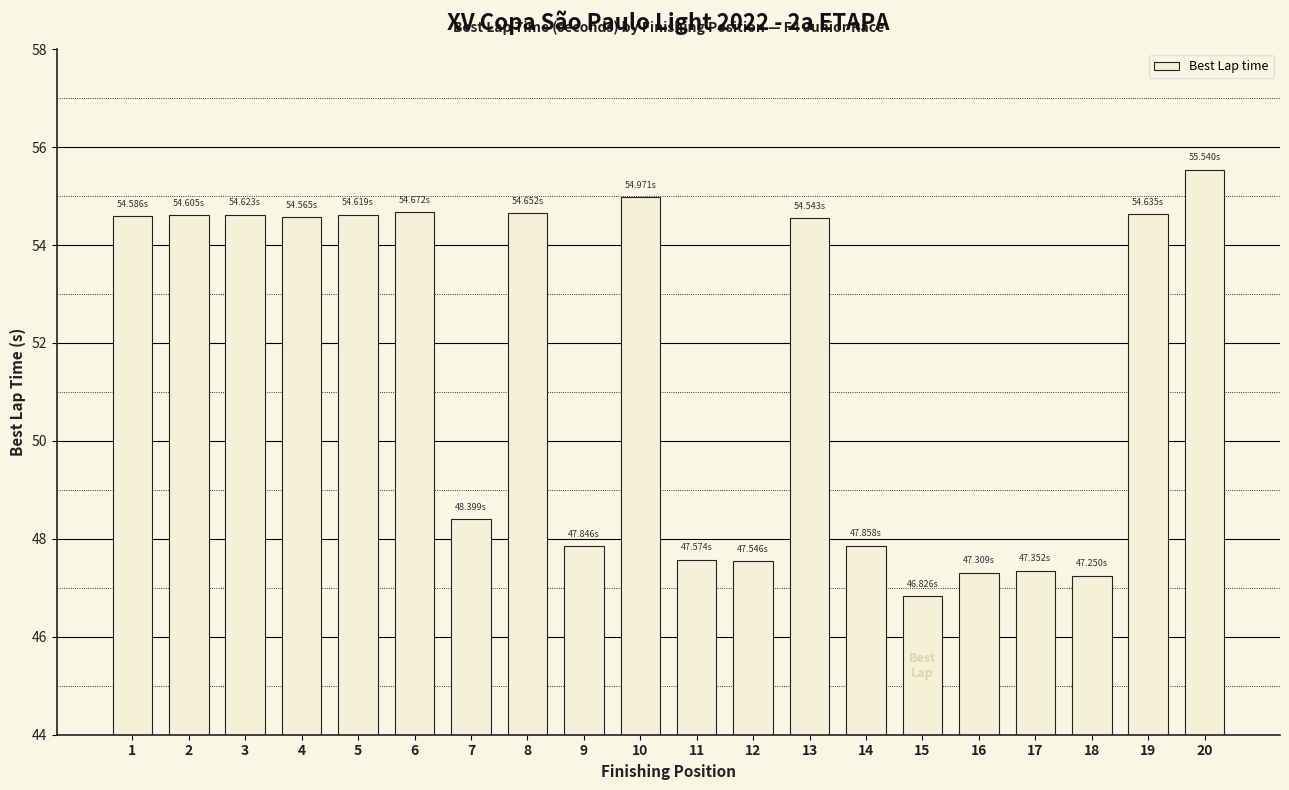

What is the maximum value shown in the chart?

55.5